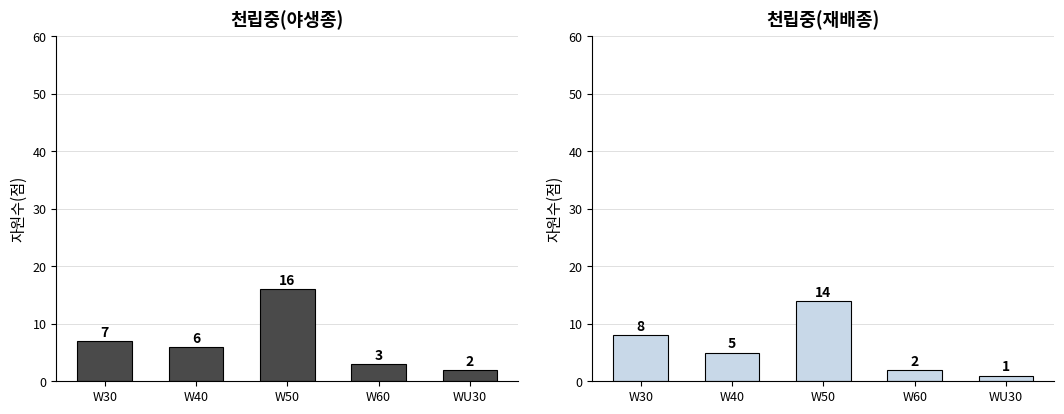

Which series has the largest range (max minus min)?

야생종